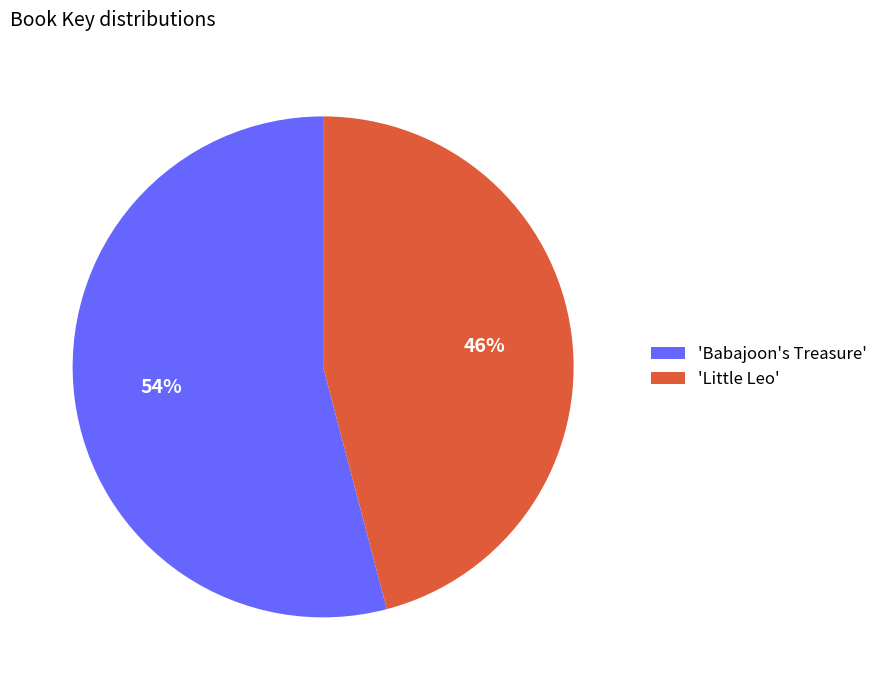

Which slice is the smallest?

'Little Leo'